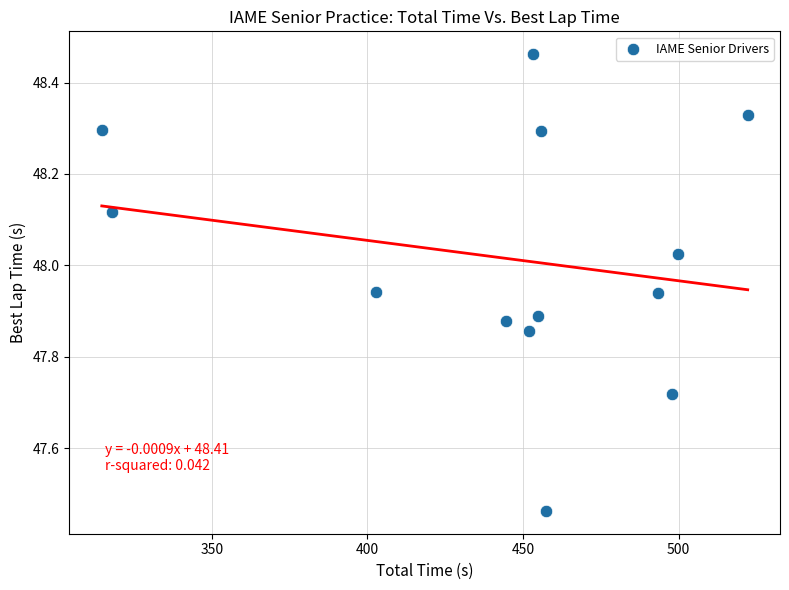

What is the range of Y values (max minus min)?

1.0